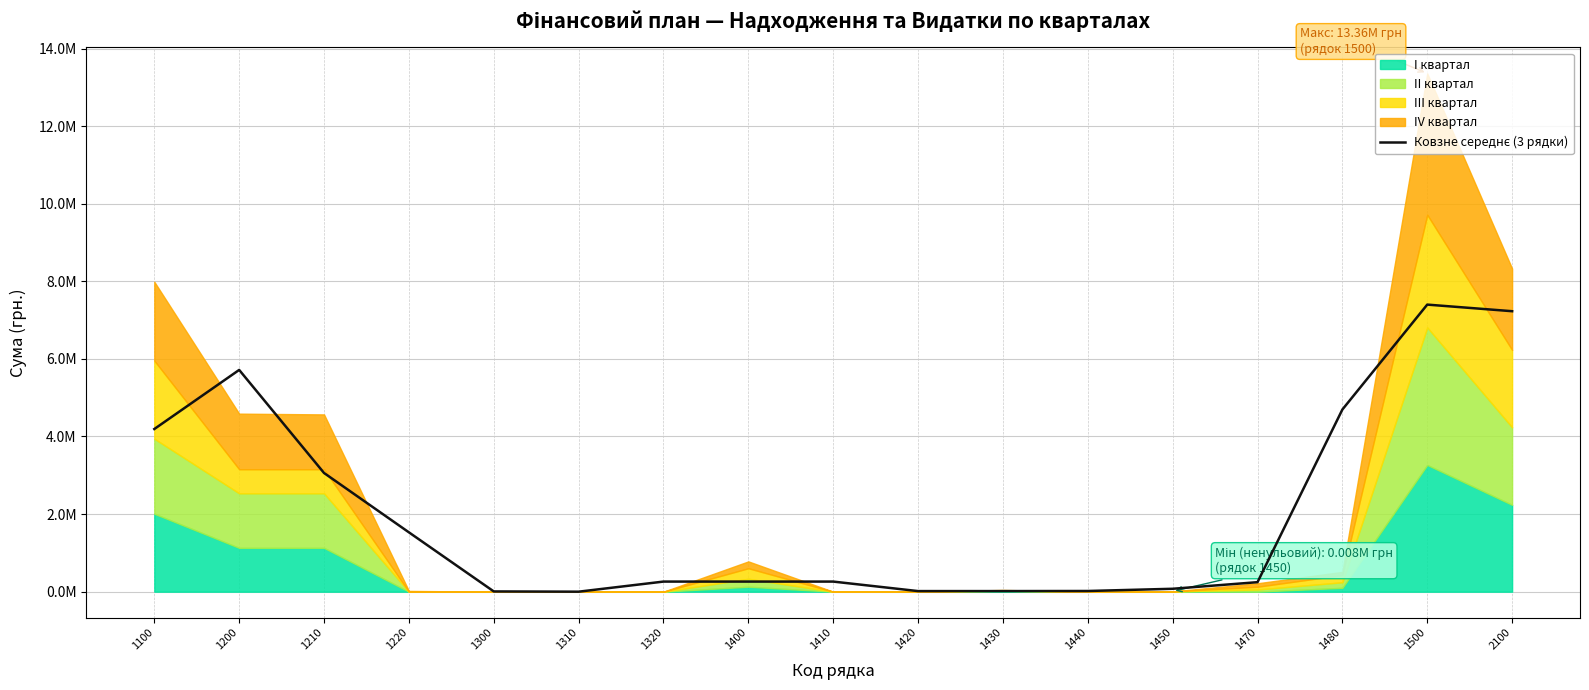

Reading right to left, extract all data points from this chart.

7229120.4	7399309.6	4695299.6	245091.9	74902.7	17784.5	15200.2	15200.2	260292.1	260292.1	260292.1	0.0	6453.1	1529603.6	3059207.2	5715650.4	4192499.9